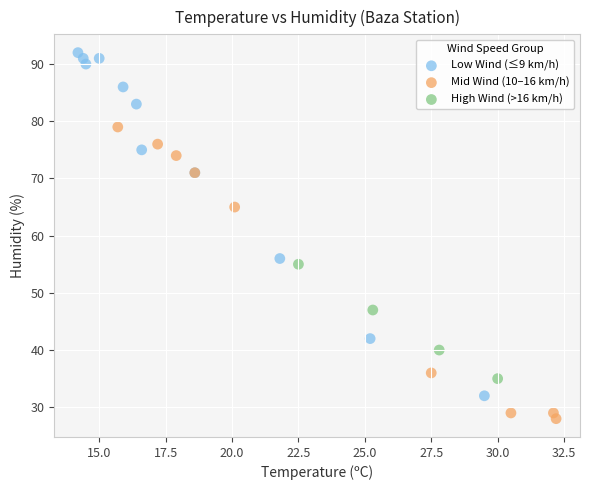

Which series reaches the maximum Y coordinate?

Low Wind (≤9 km/h)